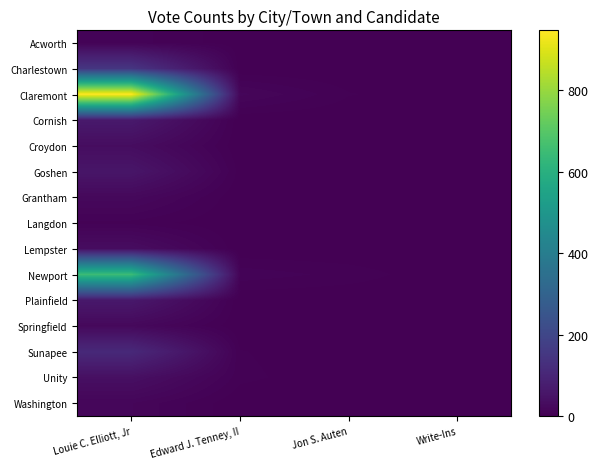

At Louie C. Elliott, Jr, list the series in order from smallest to largest.

Langdon, Acworth, Washington, Grantham, Springfield, Croydon, Lempster, Unity, Goshen, Plainfield, Cornish, Sunapee, Charlestown, Newport, Claremont